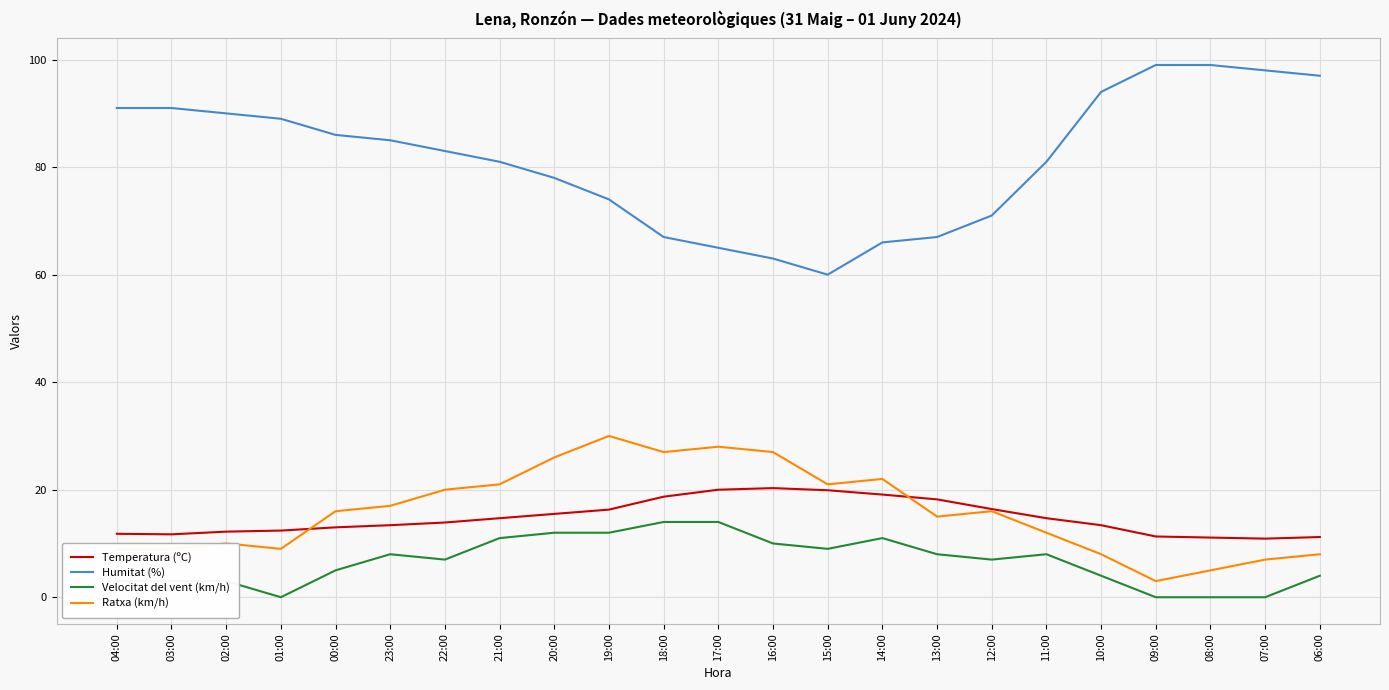

True or false: Humitat (%) and Velocitat del vent (km/h) cross at least once.

False